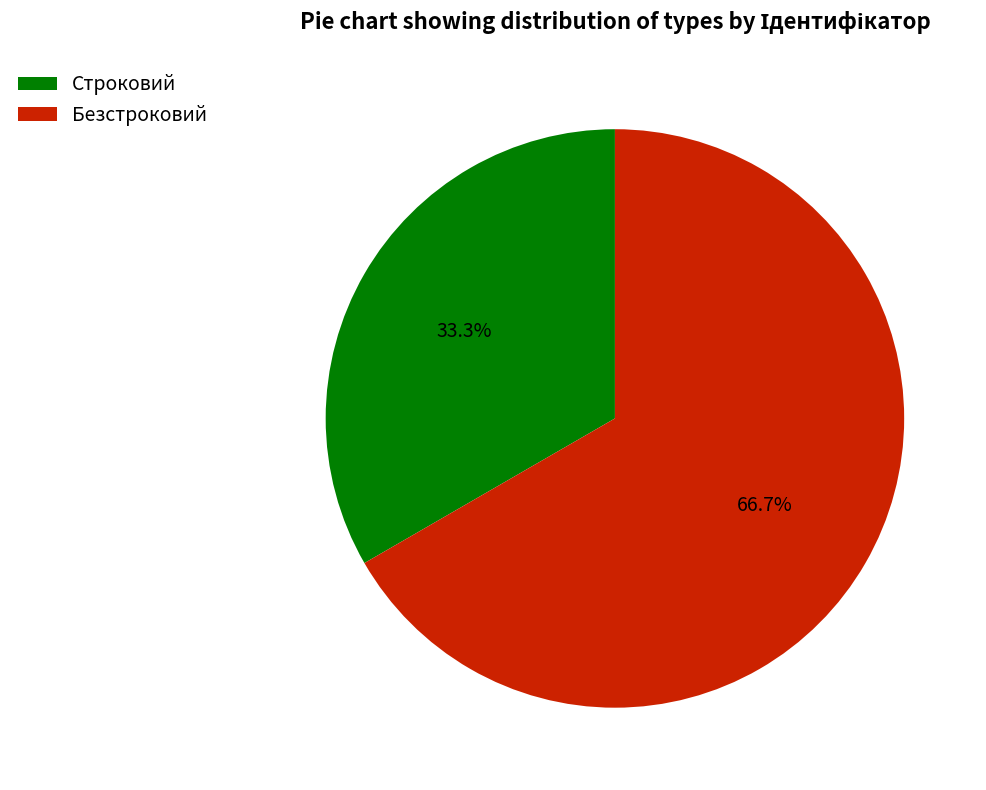

To the nearest percent, what is the difference between the largest and smallest slice percentages?

33%